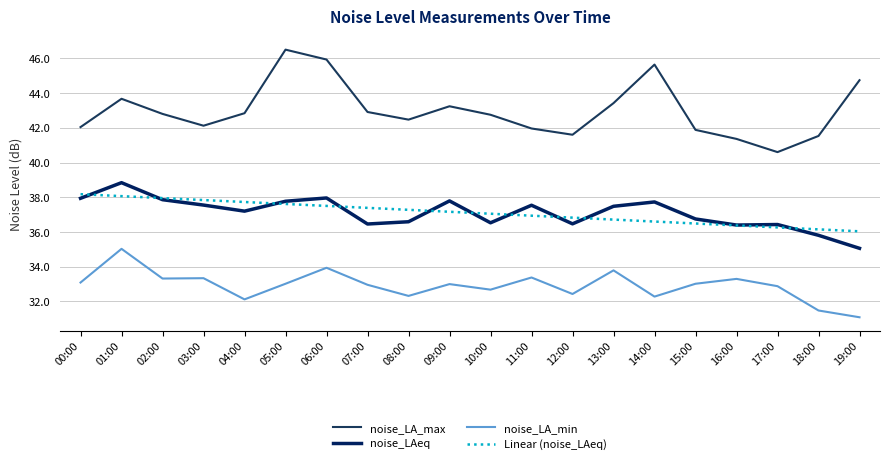

What is the difference between the maximum and second lowest values in the Linear (noise_LAeq) series?

2.0